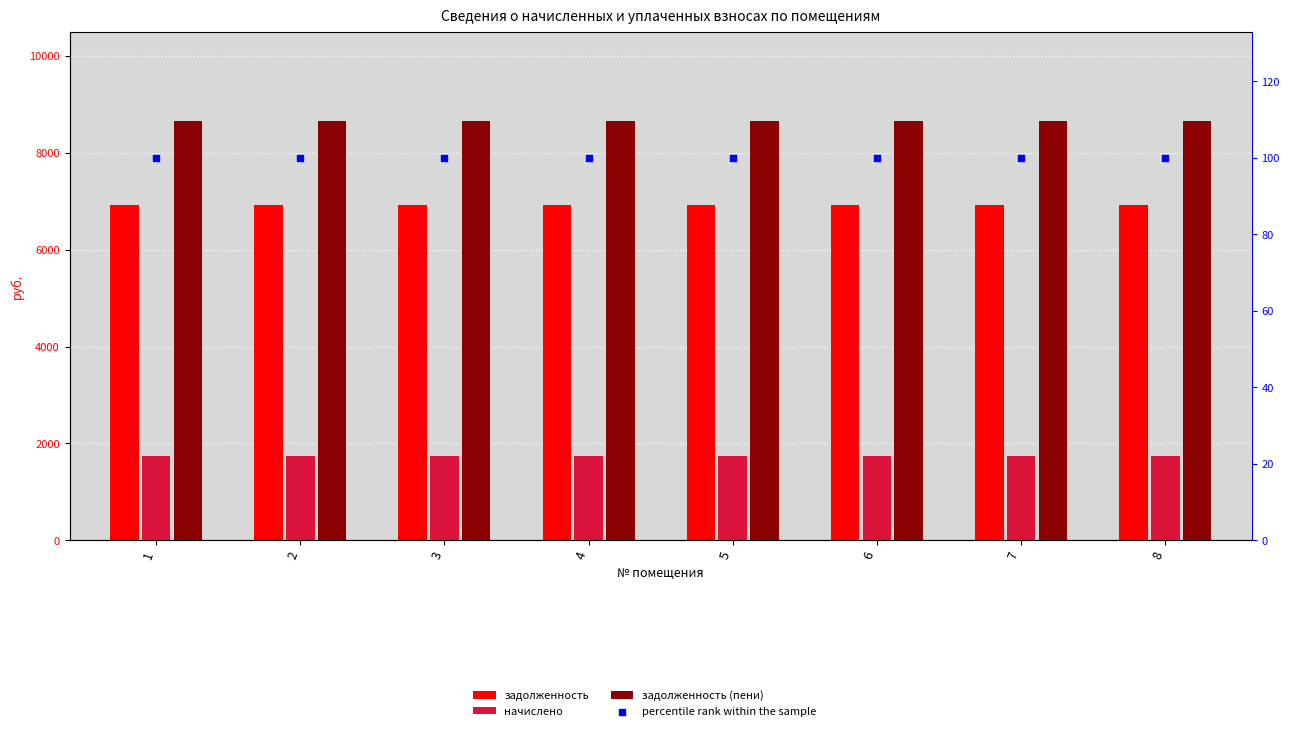

Which series reaches the minimum Y coordinate?

percentile rank within the sample